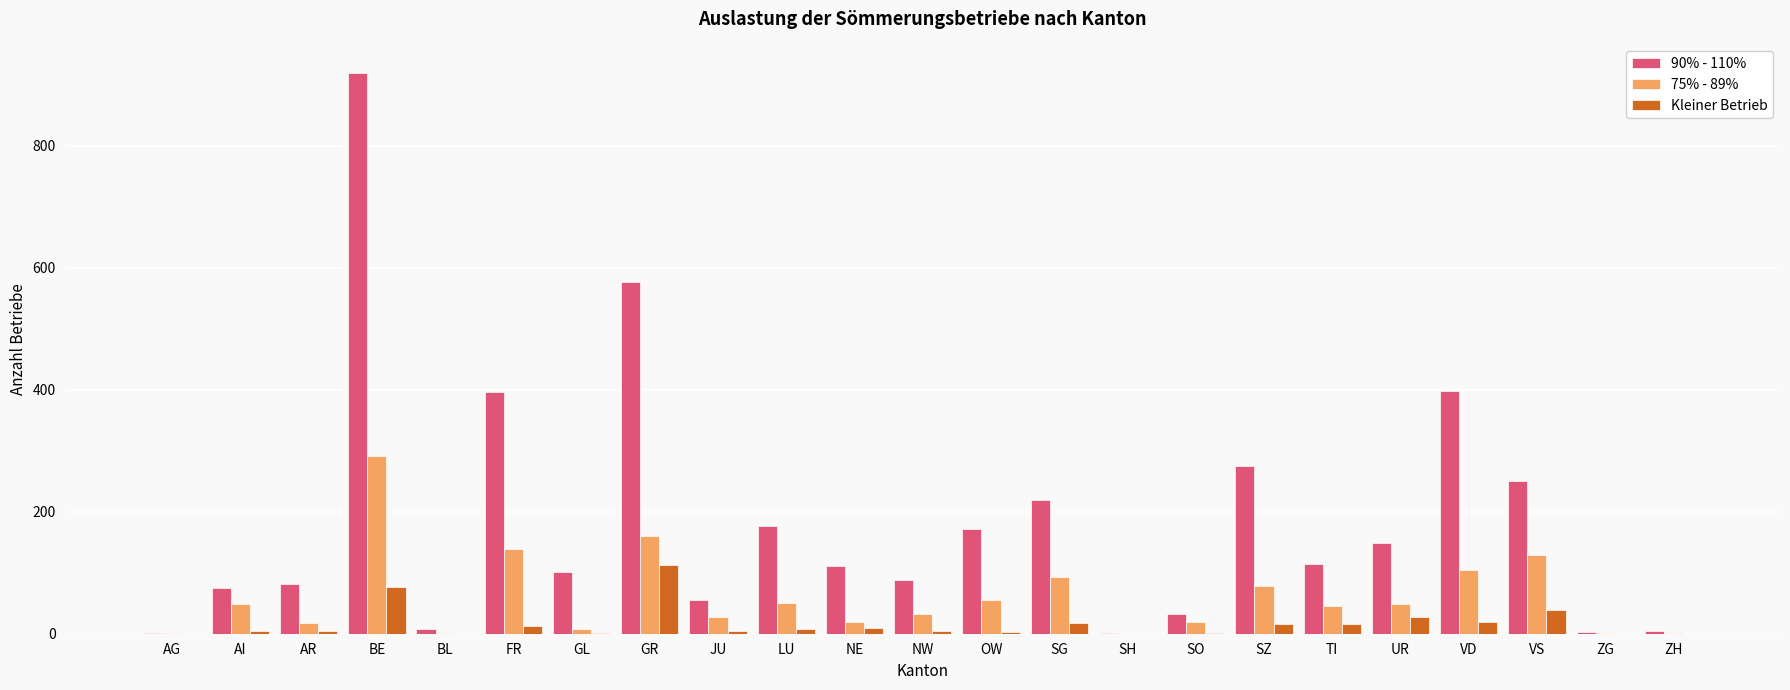

At which category is the sum across all series the highest?

BE